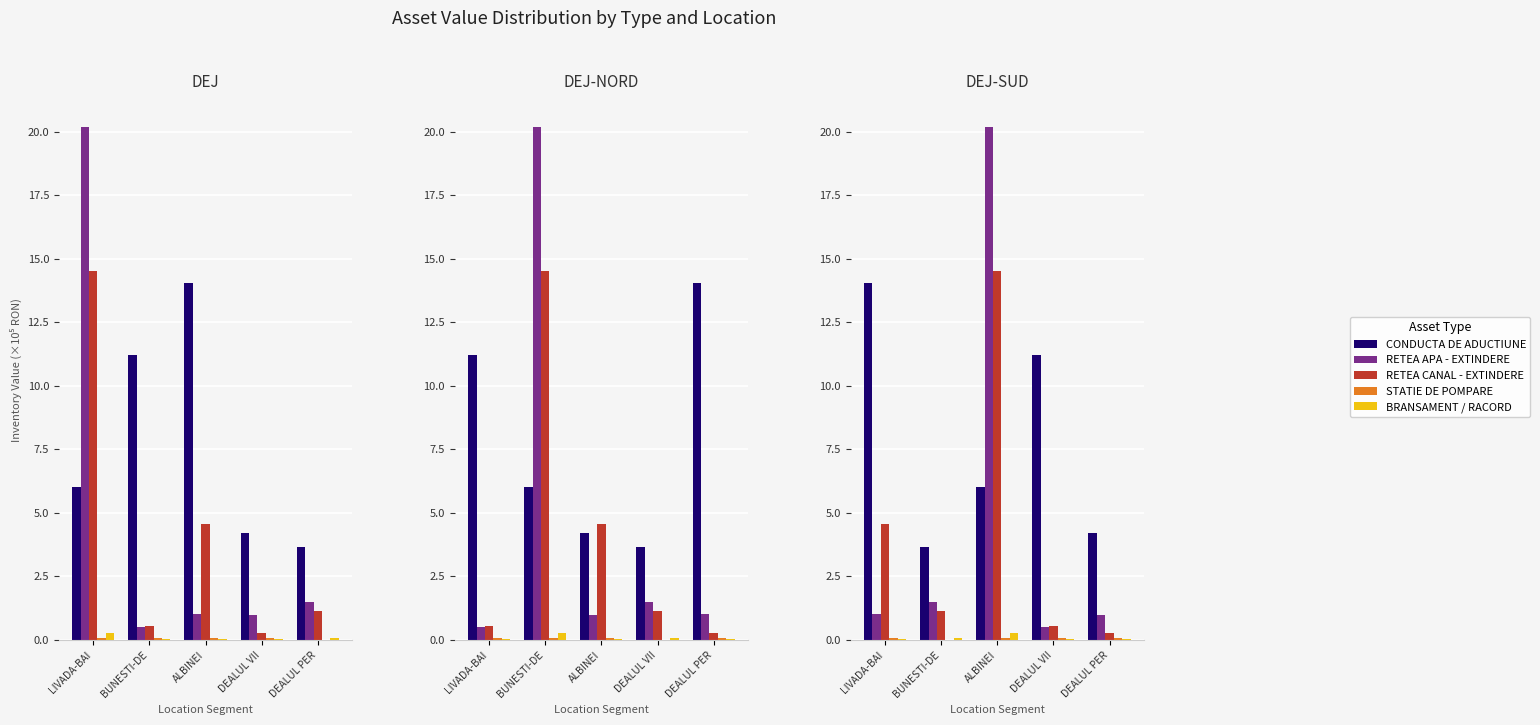

The CONDUCTA DE ADUCTIUNE series shows 17.0 at DEALUL VII. True or false?

False